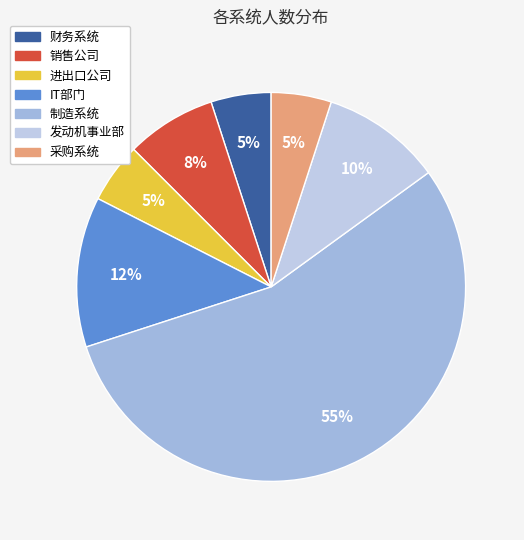

Is 财务系统 the majority of the pie?

No